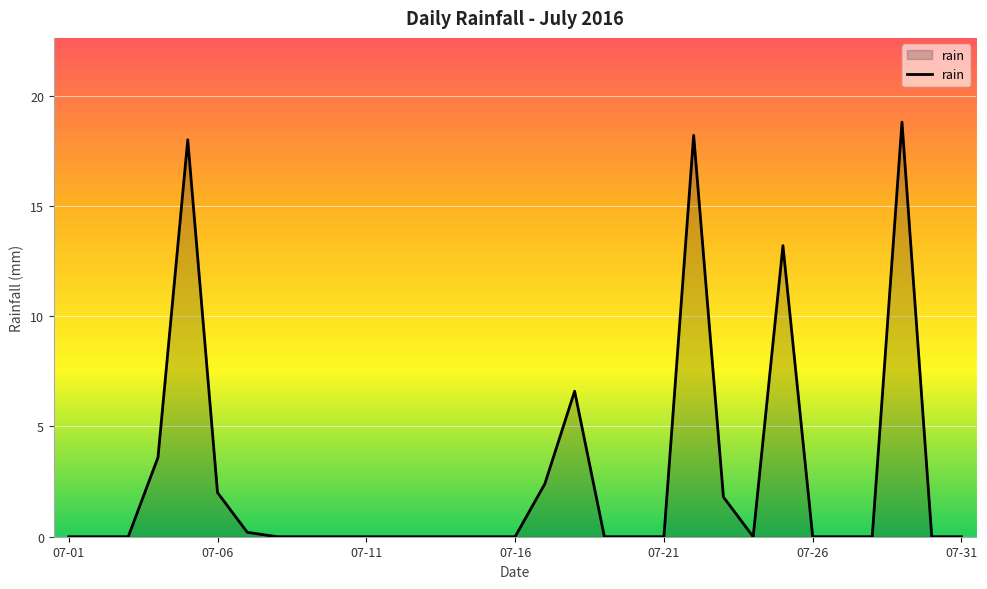

Does the chart have visible grid lines?

Yes